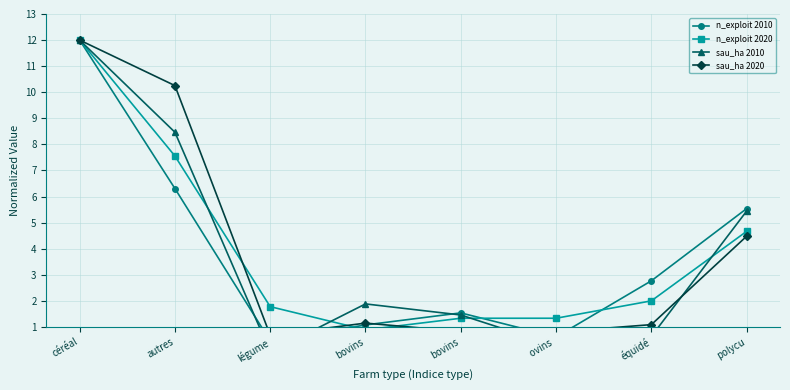

Where is the first local maximum for n_exploit 2010?

bovins